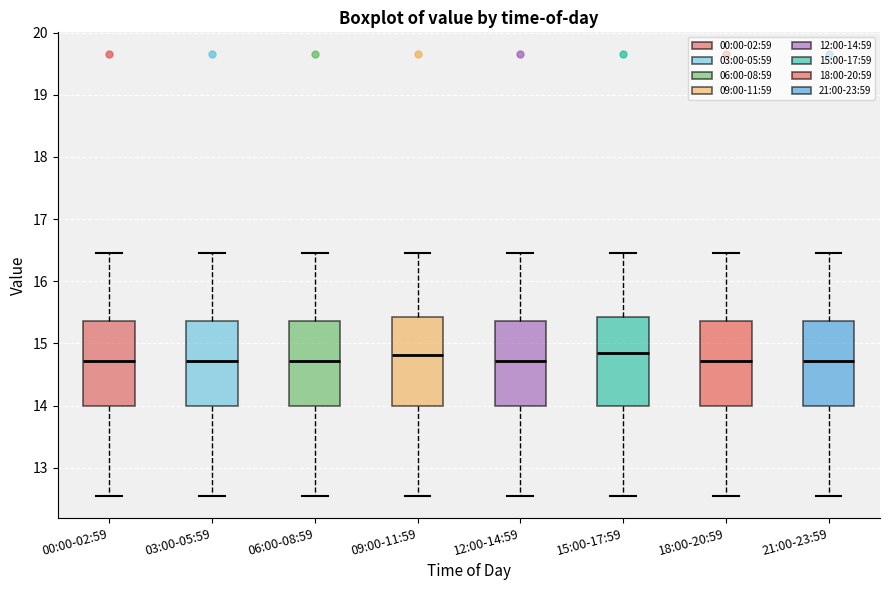

Reading left to right, read every box against the y-axis: the position of its median line, the range the box covers, and the ends of its whiskers. The values are not printed on the chart, so give them approximately, as read against the axis.

00:00-02:59: median 14.7, box 14.0 to 15.4, whiskers 12.6 to 16.5
03:00-05:59: median 14.7, box 14.0 to 15.4, whiskers 12.6 to 16.5
06:00-08:59: median 14.7, box 14.0 to 15.4, whiskers 12.6 to 16.5
09:00-11:59: median 14.8, box 14.0 to 15.4, whiskers 12.6 to 16.5
12:00-14:59: median 14.7, box 14.0 to 15.4, whiskers 12.6 to 16.5
15:00-17:59: median 14.9, box 14.0 to 15.4, whiskers 12.6 to 16.5
18:00-20:59: median 14.7, box 14.0 to 15.4, whiskers 12.6 to 16.5
21:00-23:59: median 14.7, box 14.0 to 15.4, whiskers 12.6 to 16.5